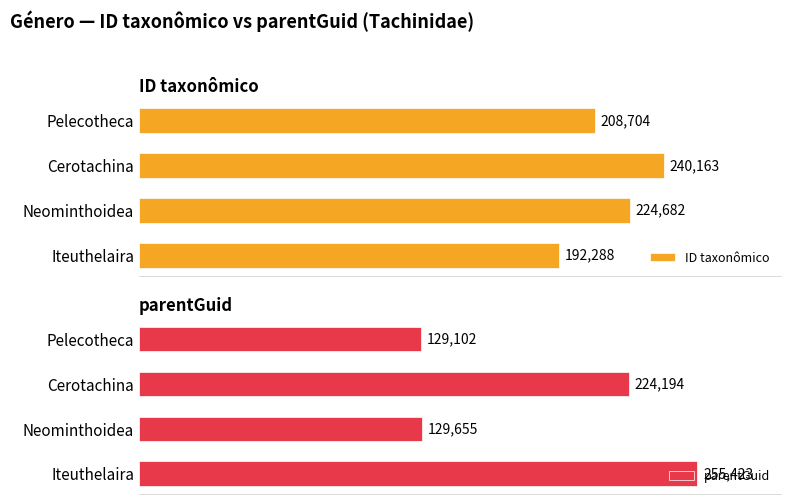

At which label does ID taxonômico reach its minimum?

Iteuthelaira